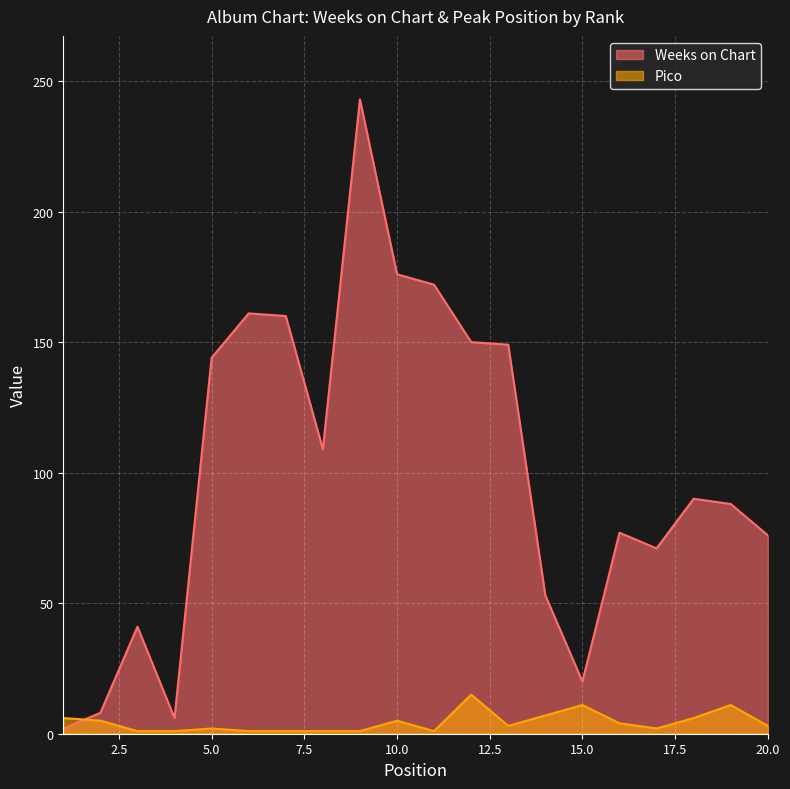

What is the total value across all series at 13?

152